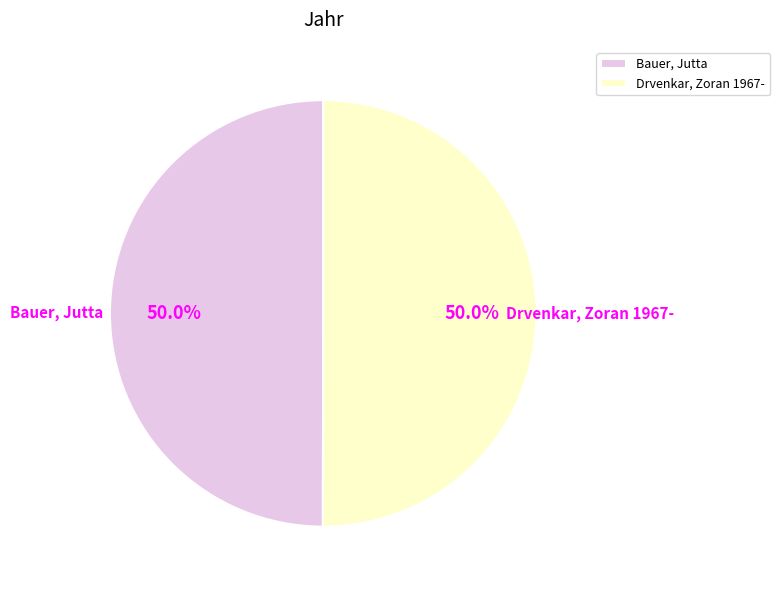

Approximately how many times larger is the value at Bauer, Jutta compared to Drvenkar, Zoran 1967-?

1.0